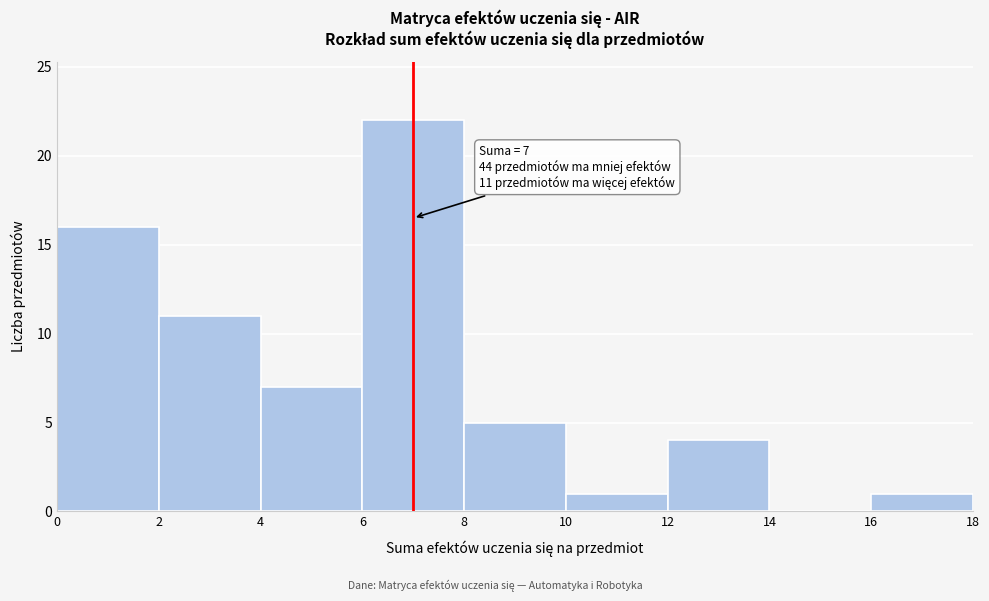

Which range on the x-axis has the tallest bar?

6 to 8